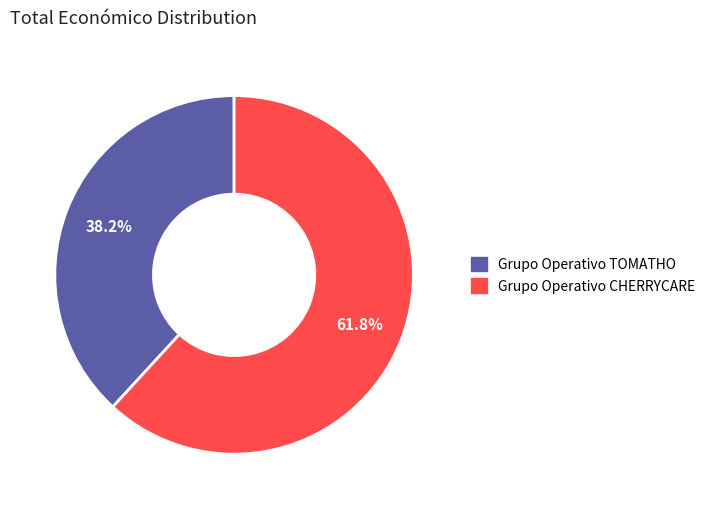

Which slice represents more than half of the pie?

Grupo Operativo CHERRYCARE